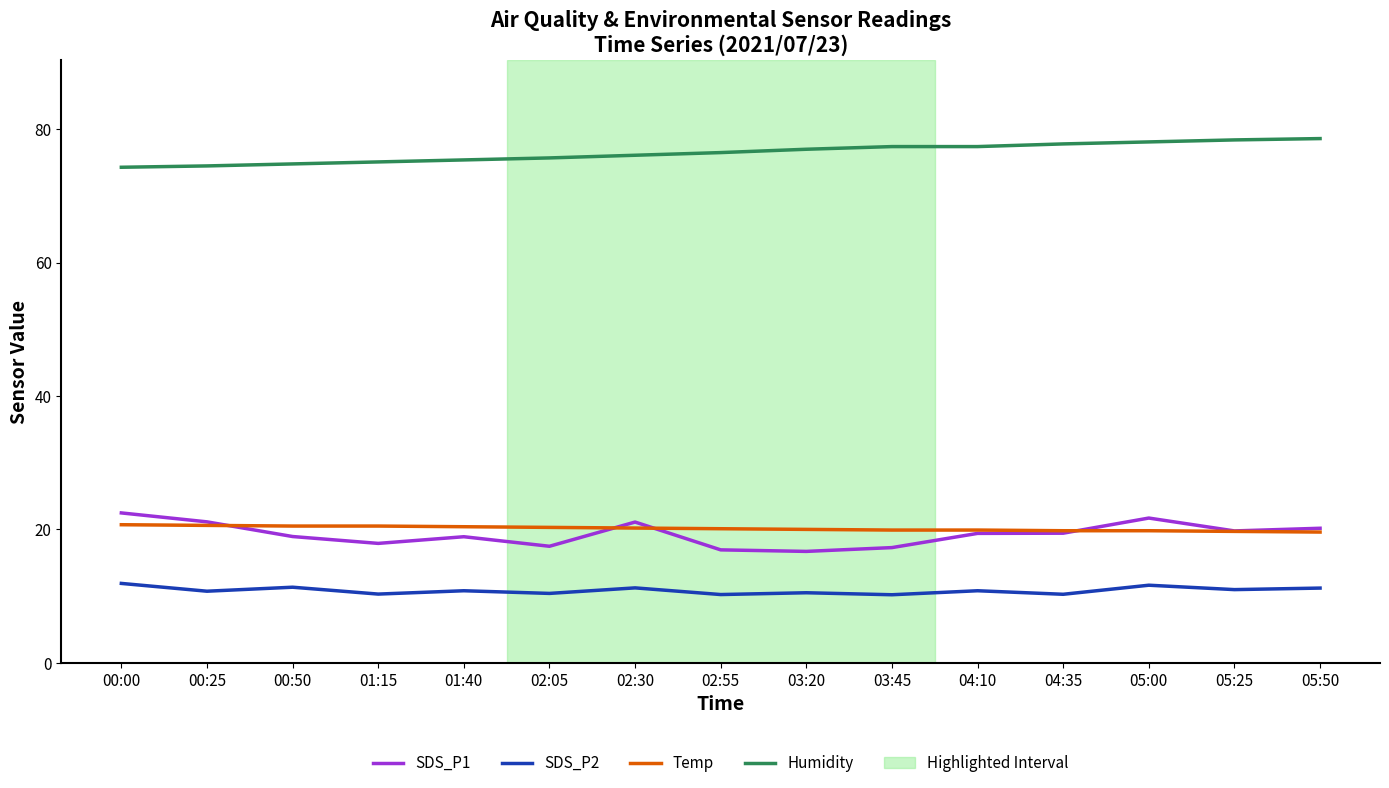

What position from the left is 01:15?

4